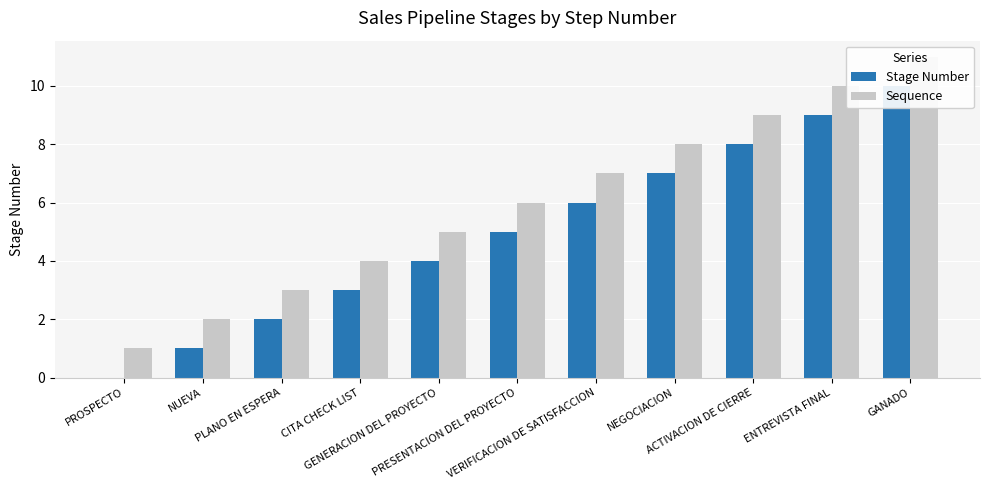

What is the label of the 1st bar from the right?

GANADO